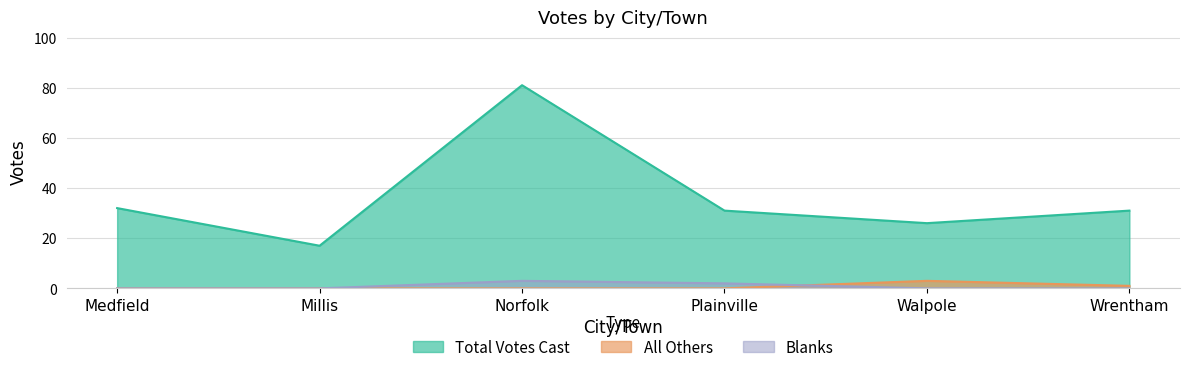

The Total Votes Cast series shows 17 at Millis. True or false?

True